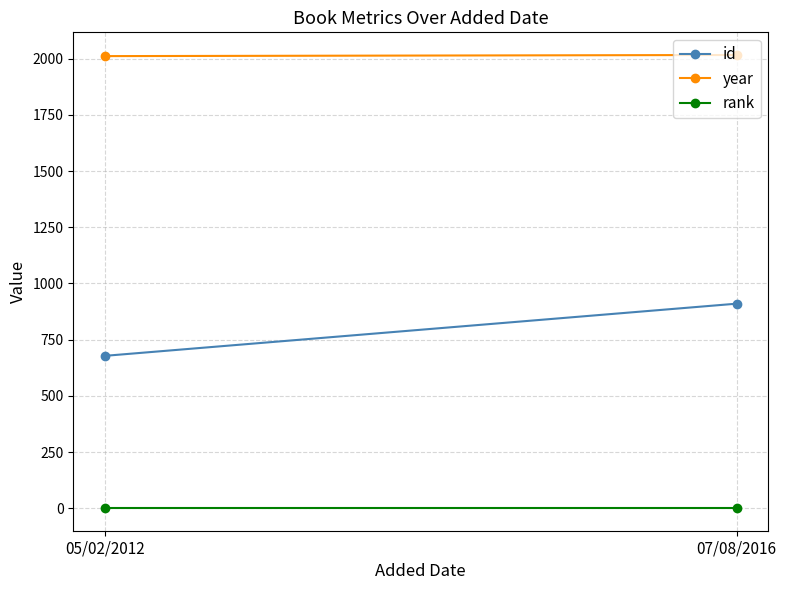

At 07/08/2016, list the series in order from smallest to largest.

rank, id, year